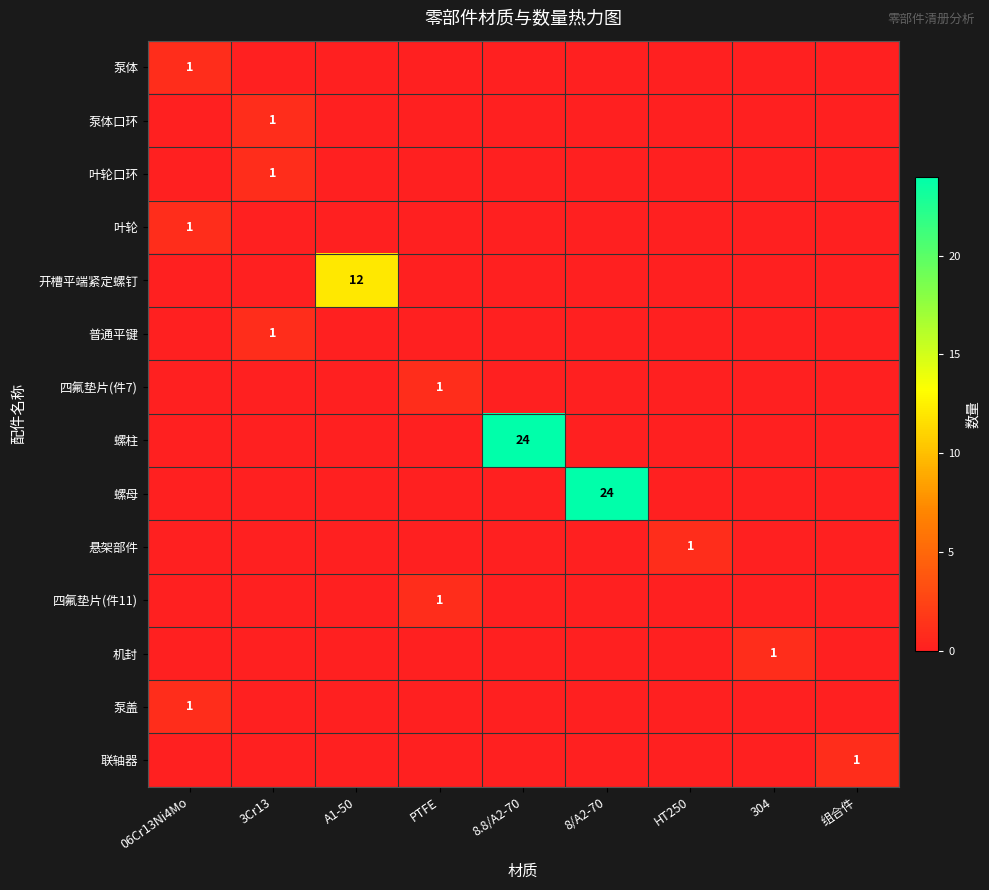

The 普通平键 series shows 1 at 3Cr13. True or false?

True